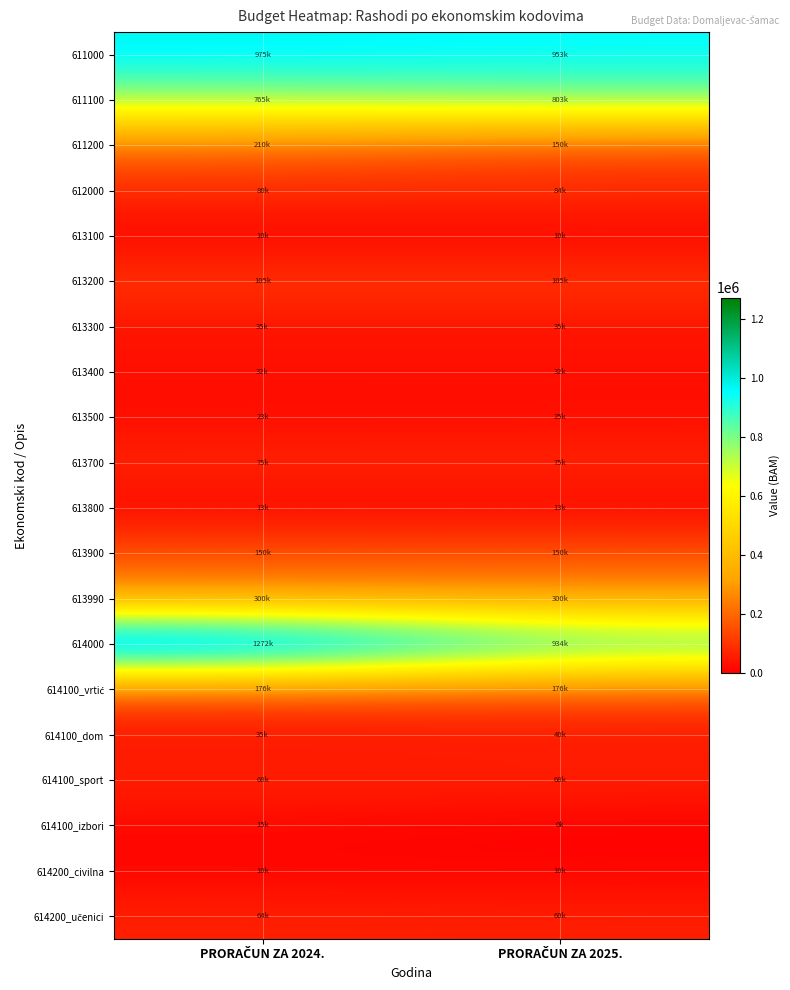

How many distinct data groups are displayed?

20